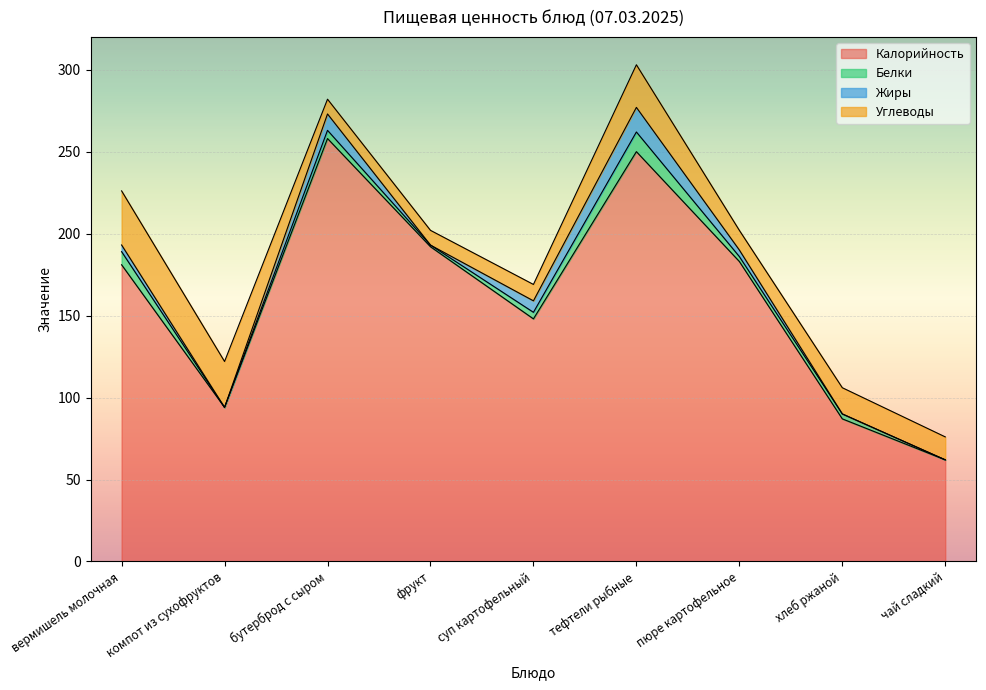

How many lines are shown in the chart?

4